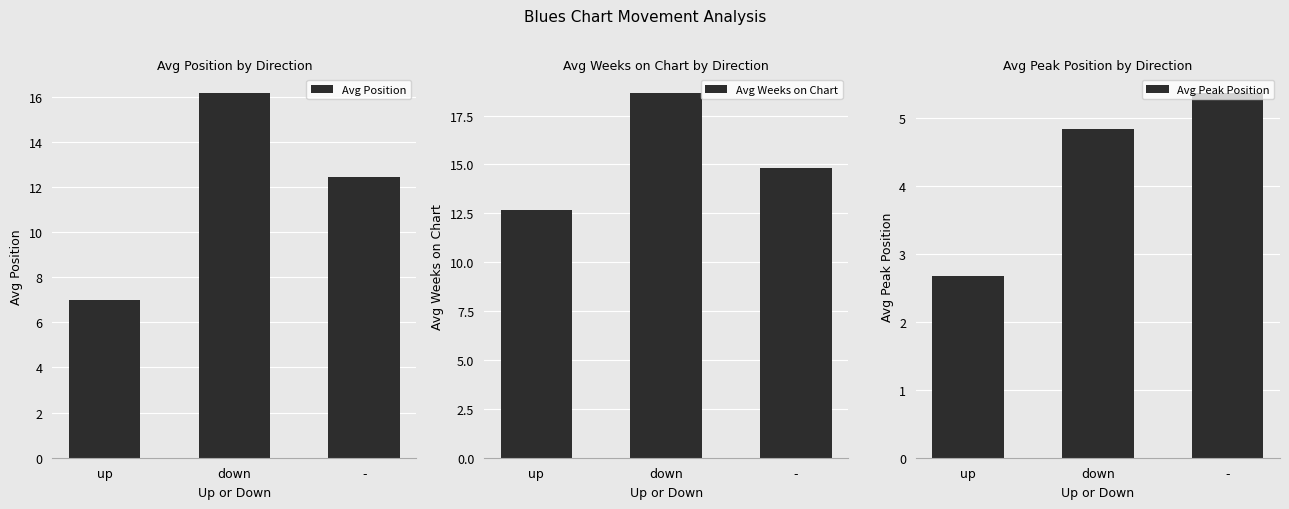

Is it true that Avg Peak Position equals 2.1 at -?

False